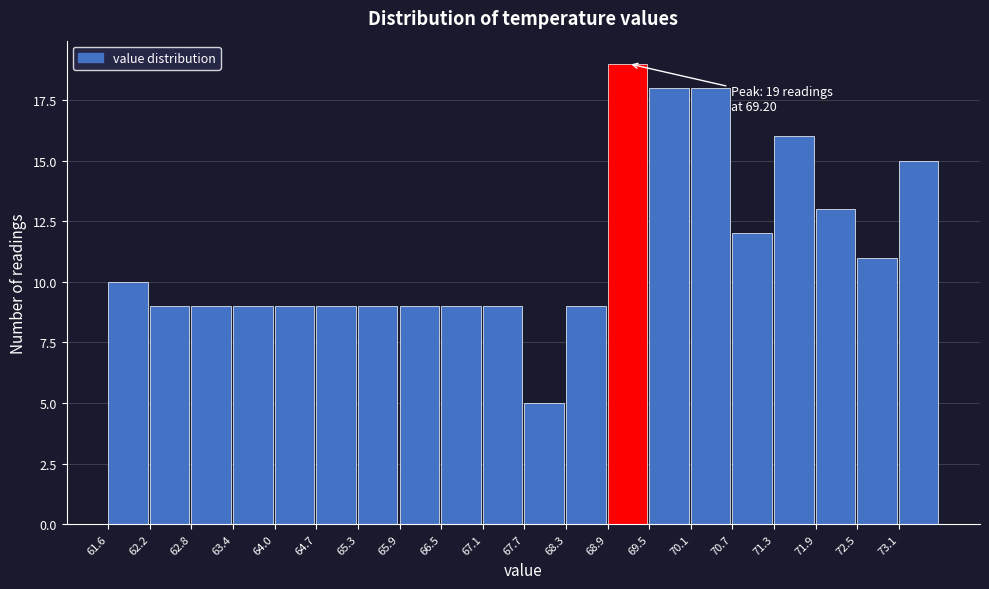

Over which range of the x-axis is the bar tallest?

68.9 to 69.5